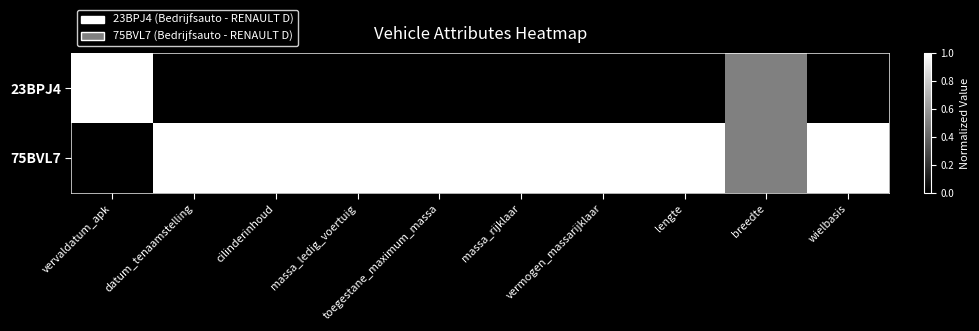

Which category has the highest value across all series?

vervaldatum_apk